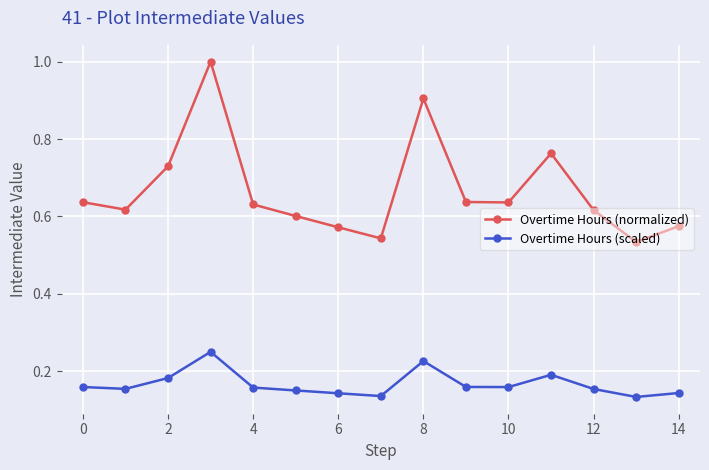

What is the sum of all Overtime Hours (normalized) values?

10.0